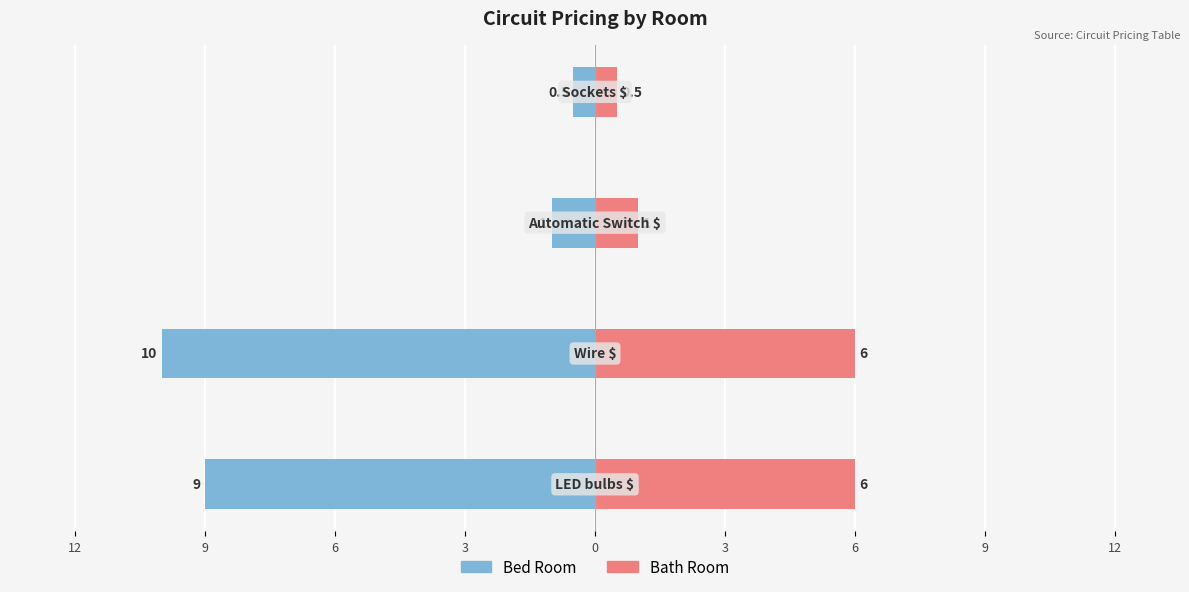

Reading left to right, extract all data points from this chart.

Bed Room: -9.0	-10.0	-1.0	-0.5
Bath Room: 6.0	6.0	1.0	0.5